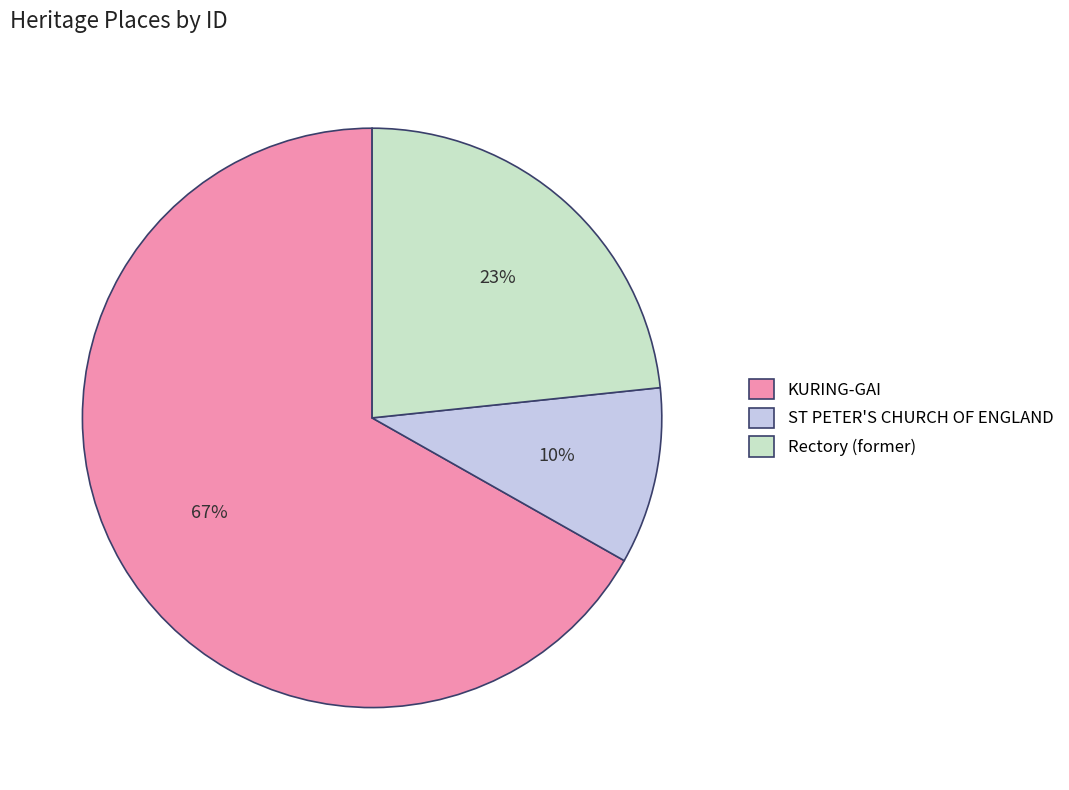

How many segments does this pie chart have?

3